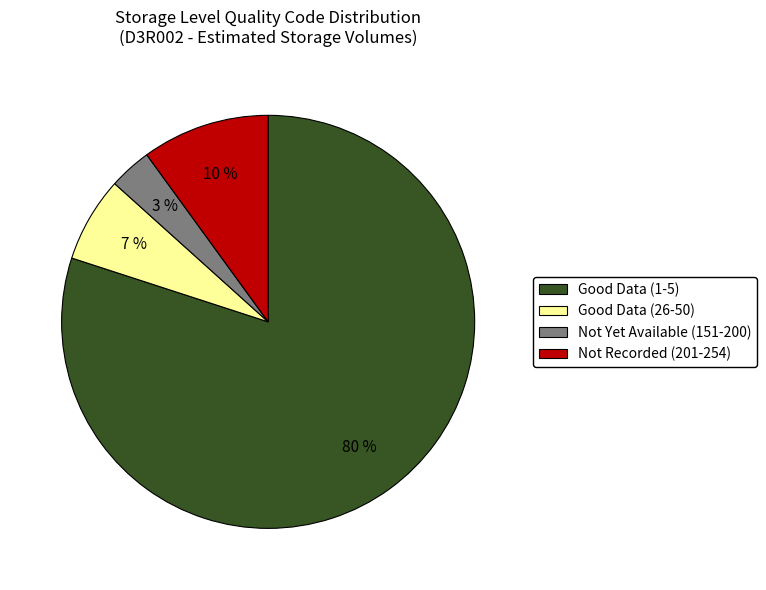

Does any single category account for the majority?

Yes